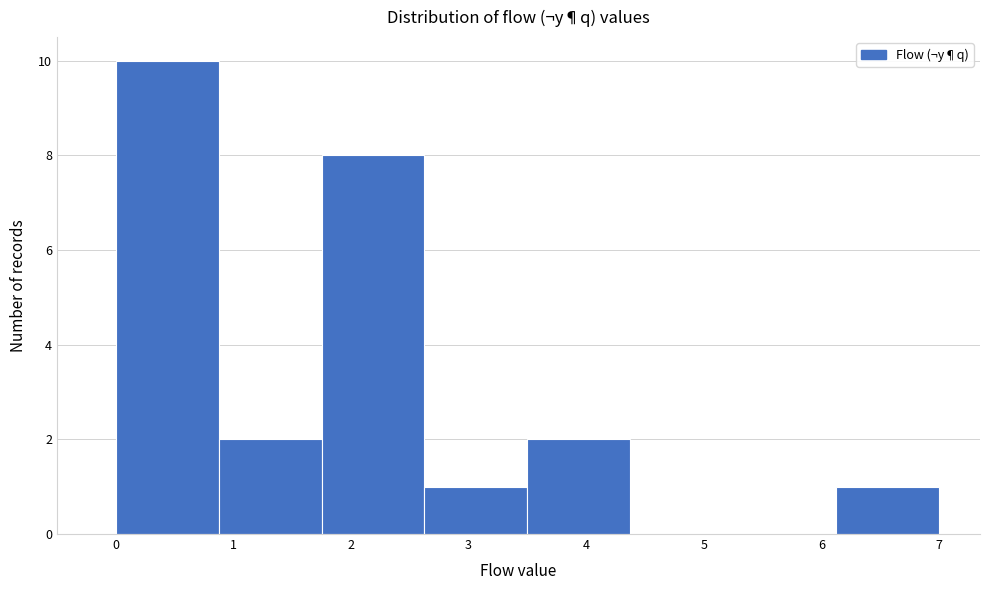

Reading left to right, list every bar in this chart as the range it spans on the x-axis followed by its height. Neither the bar edges nor the heights are printed on the chart, so give them approximately, as read against the axes.

0.0 to 0.9: 10
0.9 to 1.8: 2
1.8 to 2.6: 8
2.6 to 3.5: 1
3.5 to 4.4: 2
4.4 to 5.3: 0
5.3 to 6.1: 0
6.1 to 7.0: 1